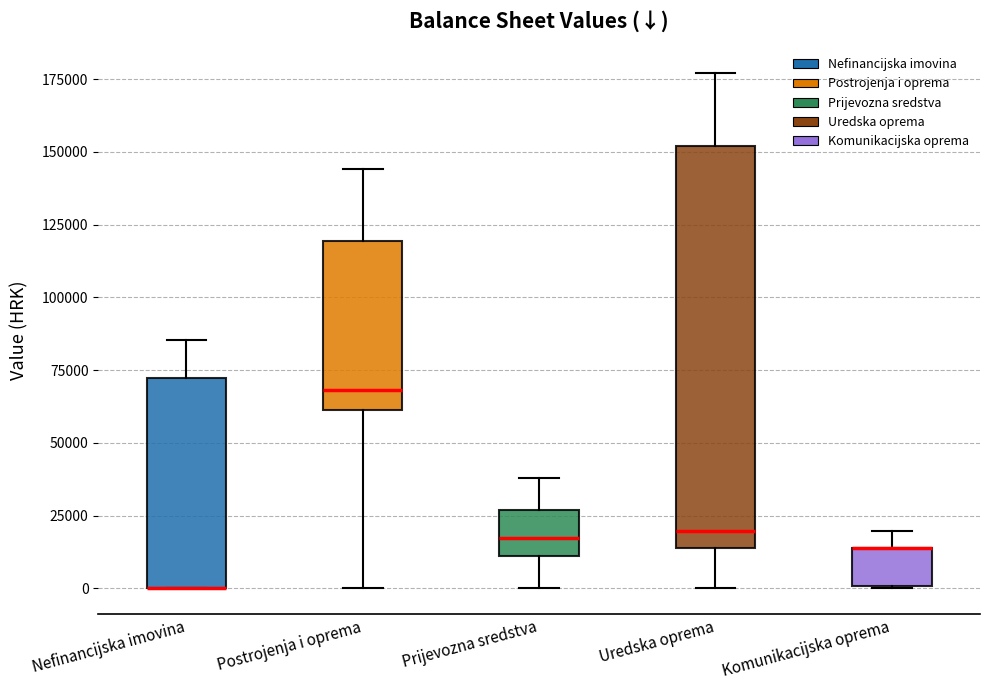

Which box is the tallest, from its lower edge to its upper edge?

Uredska oprema